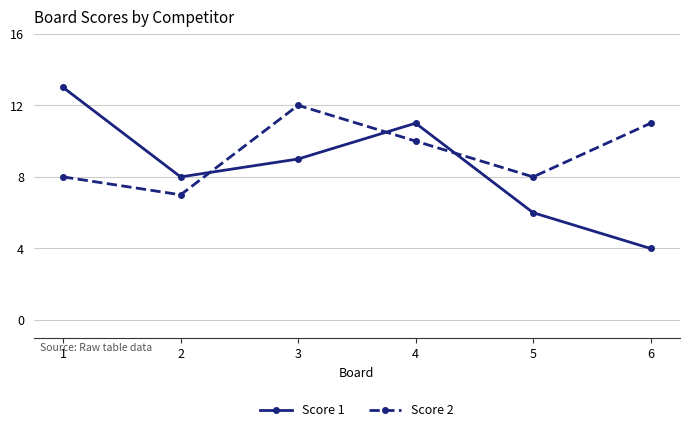

List the series in order of their overall mean, highest first.

Score 2, Score 1